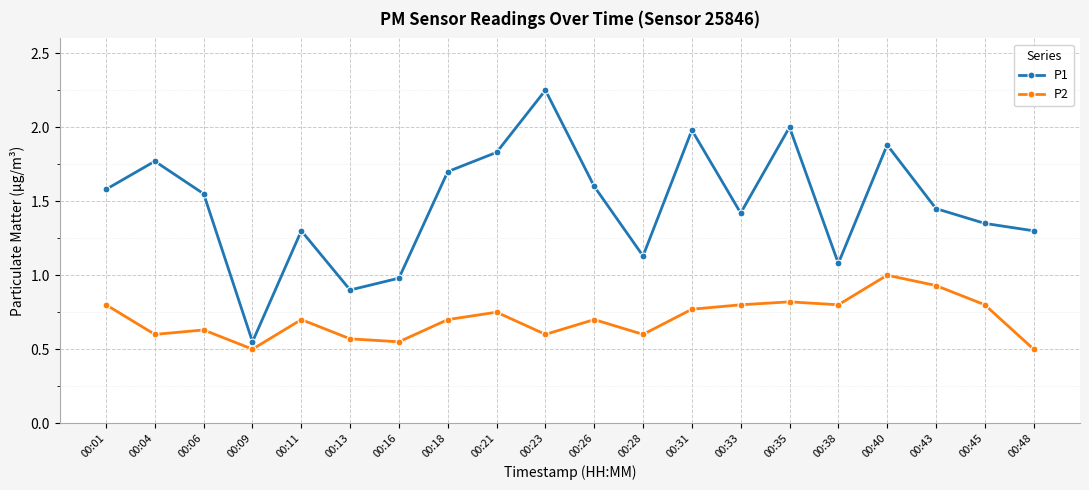

Rank the series at 00:31 from lowest to highest value.

P2, P1